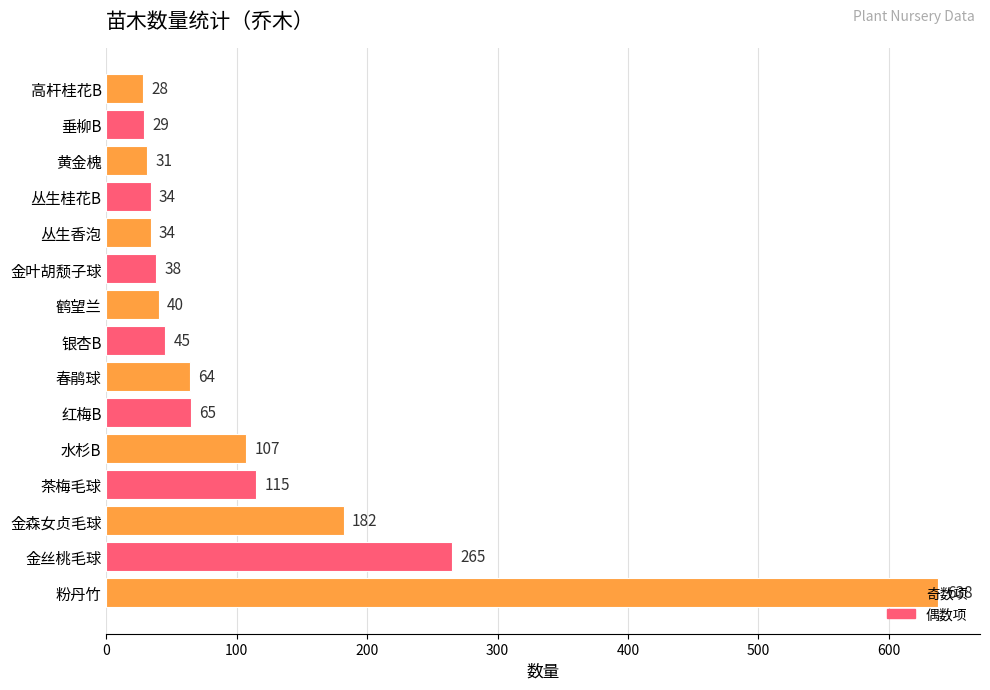

How many distinct data groups are displayed?

1